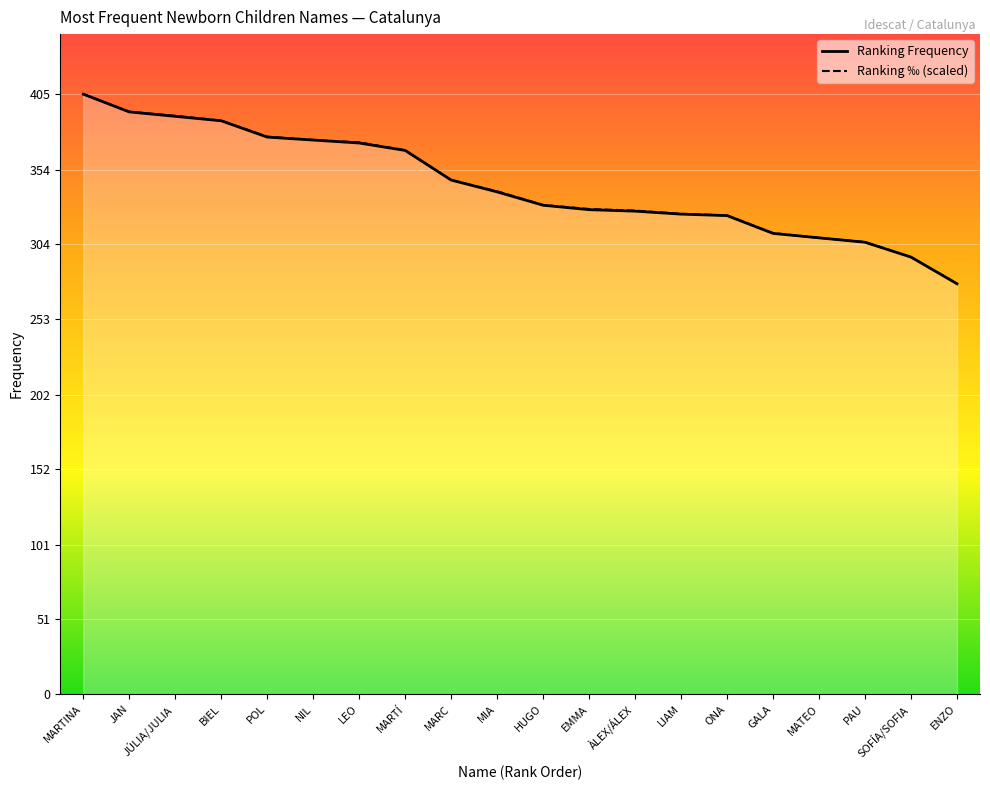

How many data points does each series have?

20